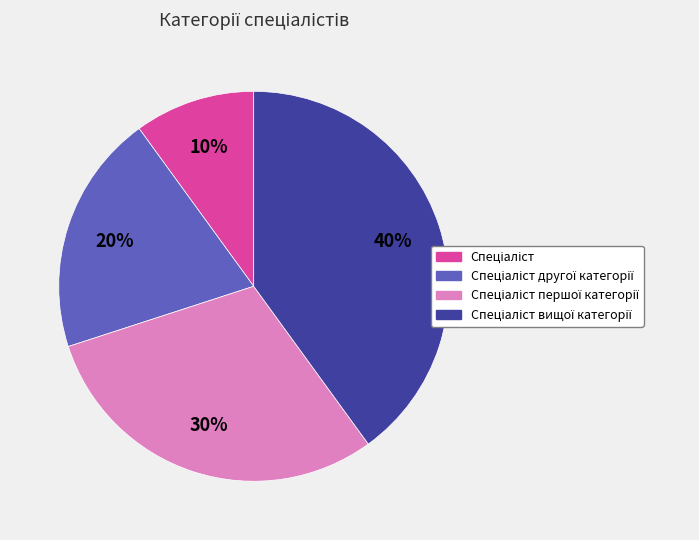

Is there a majority slice in this chart?

No